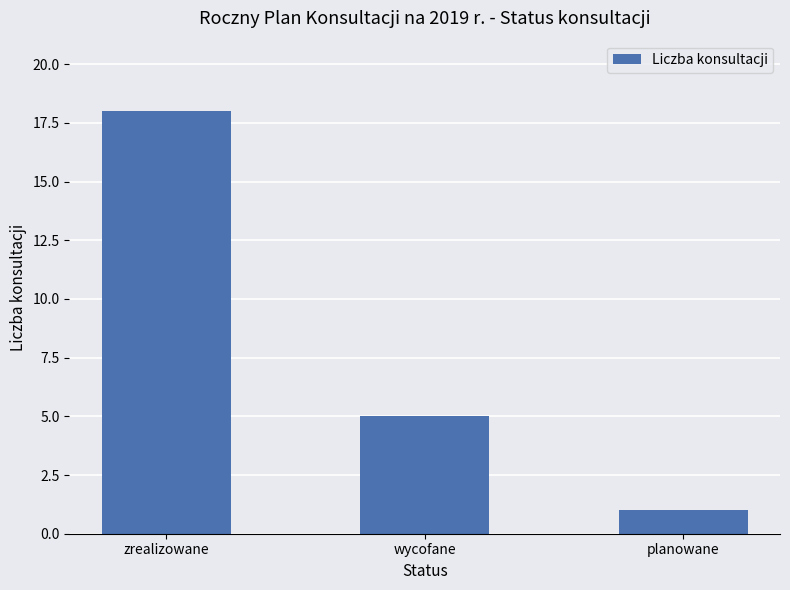

Reading right to left, extract all data points from this chart.

1	5	18